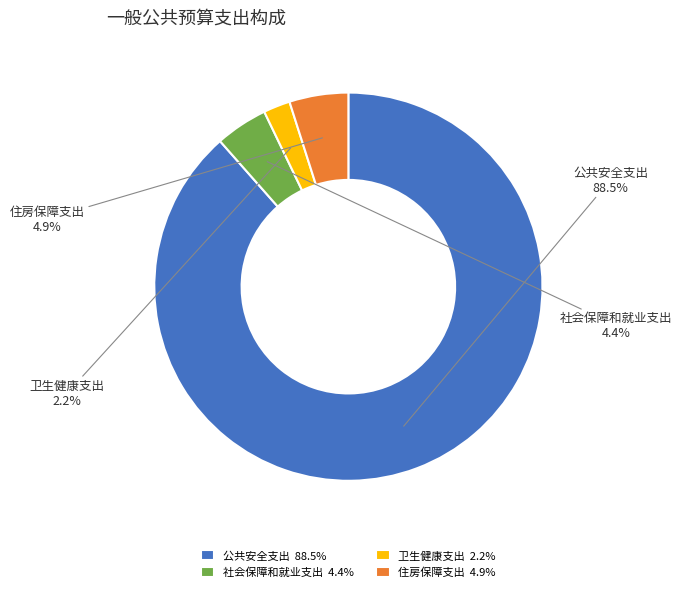

What percentage do 社会保障和就业支出 and 卫生健康支出 together represent?

6.6%